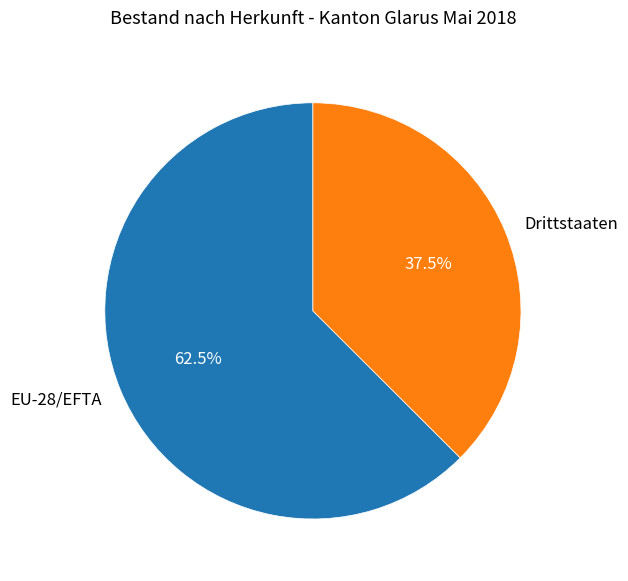

What is the total percentage of Drittstaaten and EU-28/EFTA?

100.0%